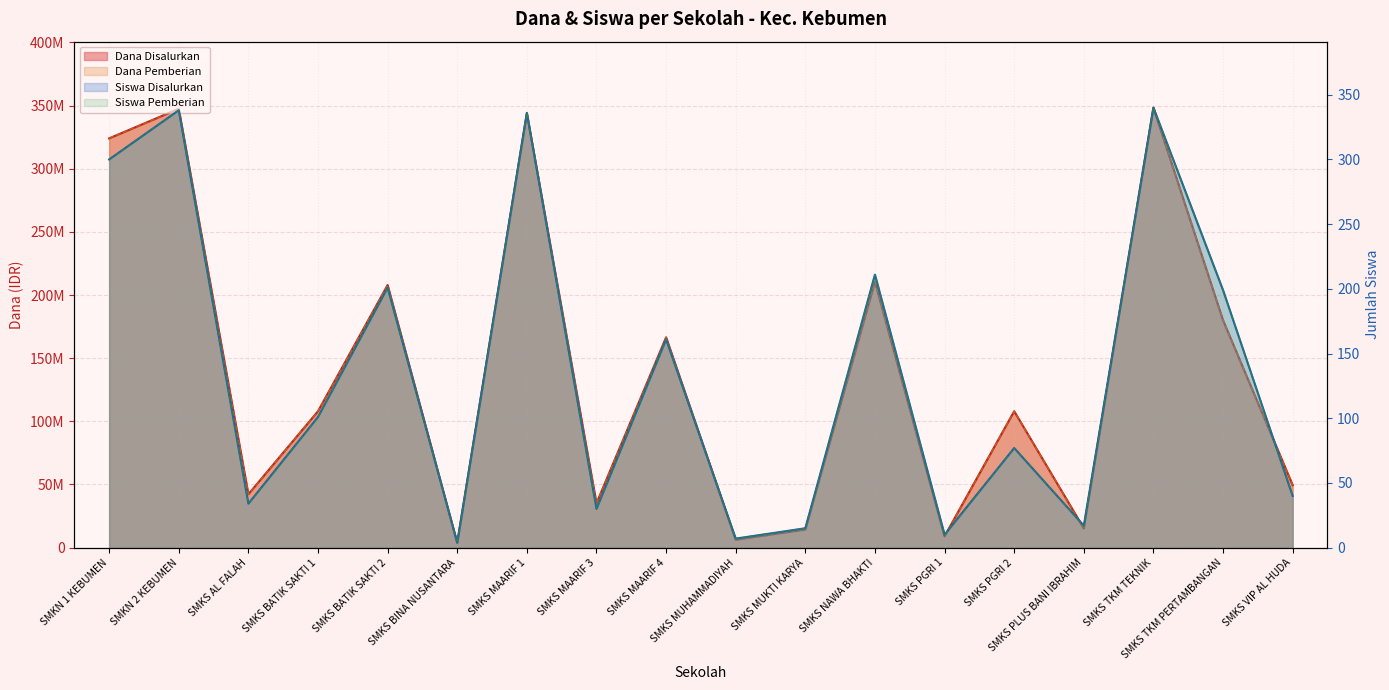

True or false: Dana Disalurkan and Dana Pemberian intersect in this chart.

False